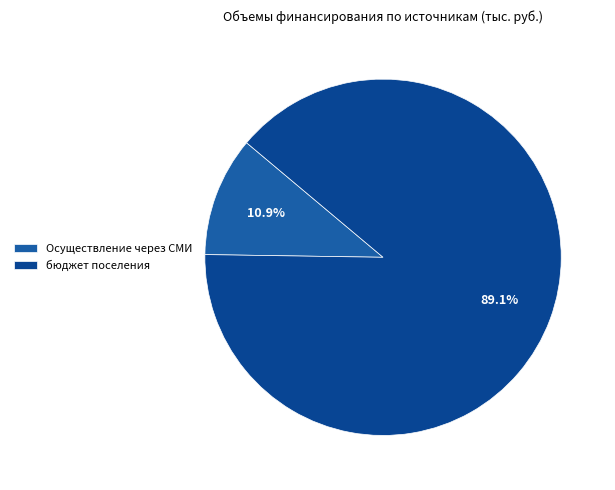

To the nearest percent, what is the difference between the largest and smallest slice percentages?

78%